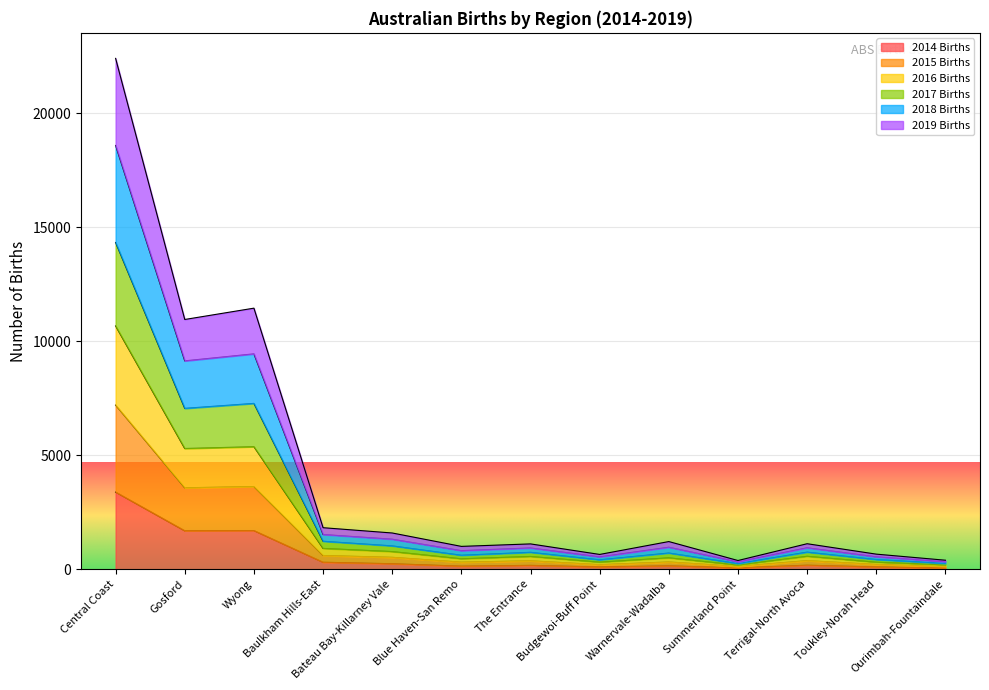

True or false: 2015 Births and 2018 Births intersect in this chart.

False